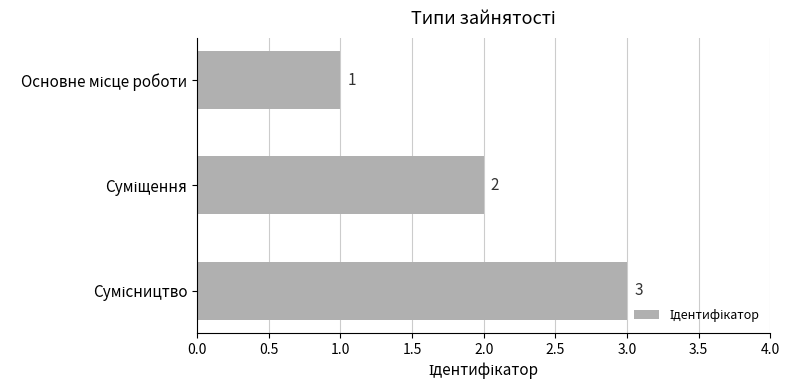

What is the maximum value shown in the chart?

3